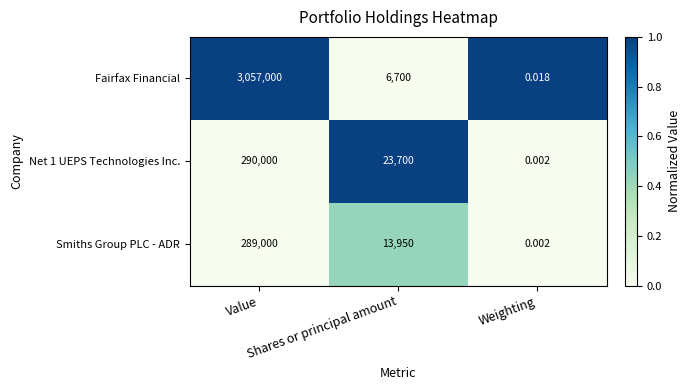

Which series has the widest spread of values?

Fairfax Financial